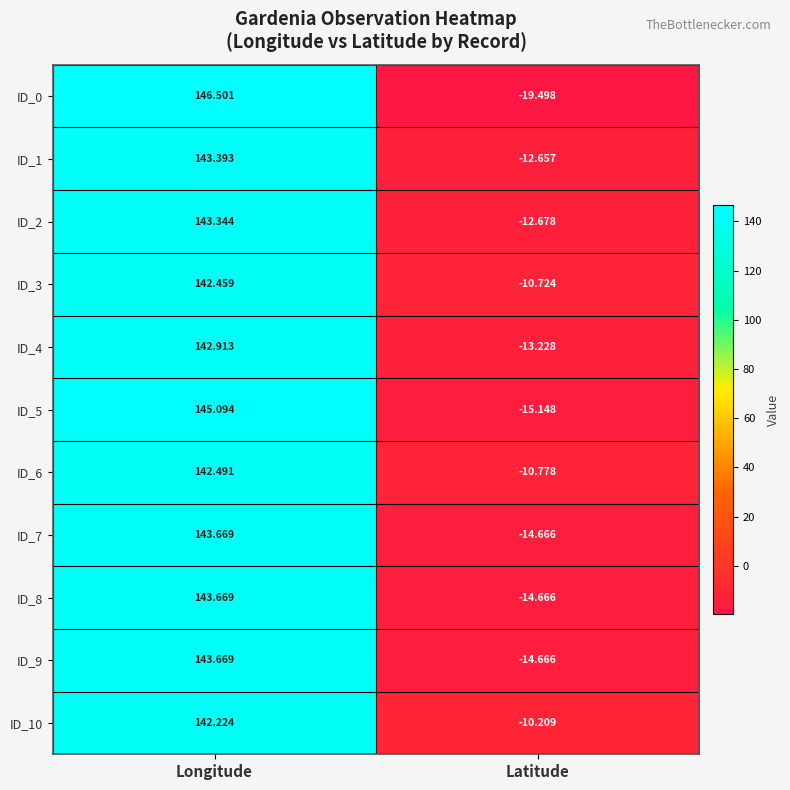

What is the spread (max minus min) of values at Longitude?

4.3